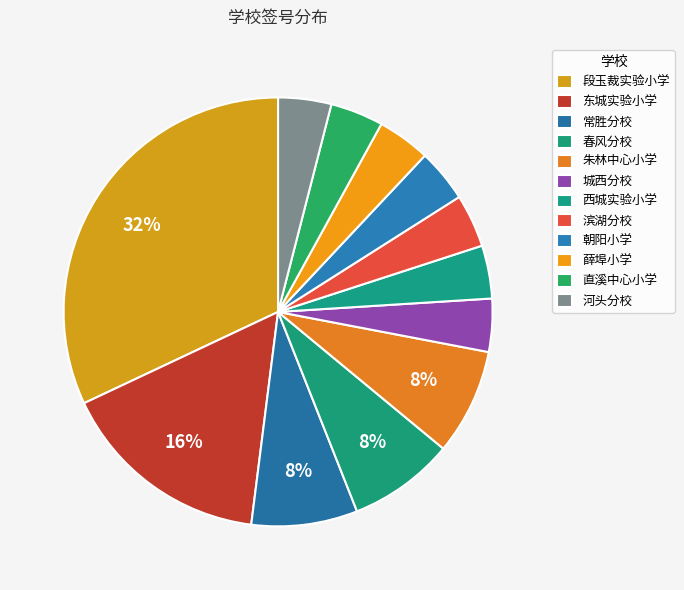

How many slices are in this pie chart?

12